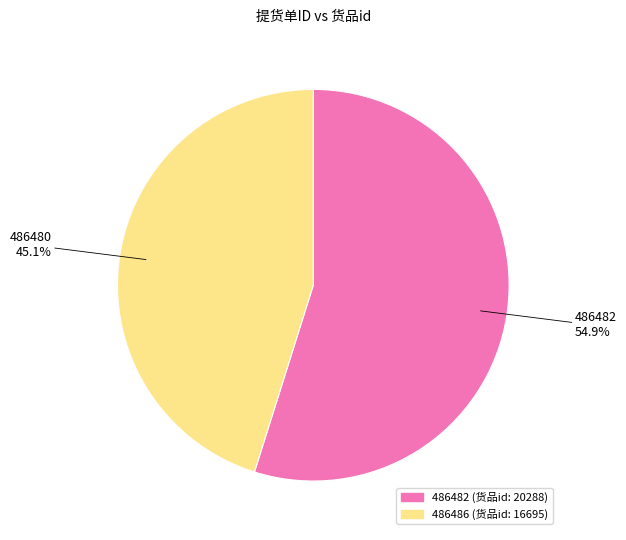

Does any single category account for the majority?

Yes